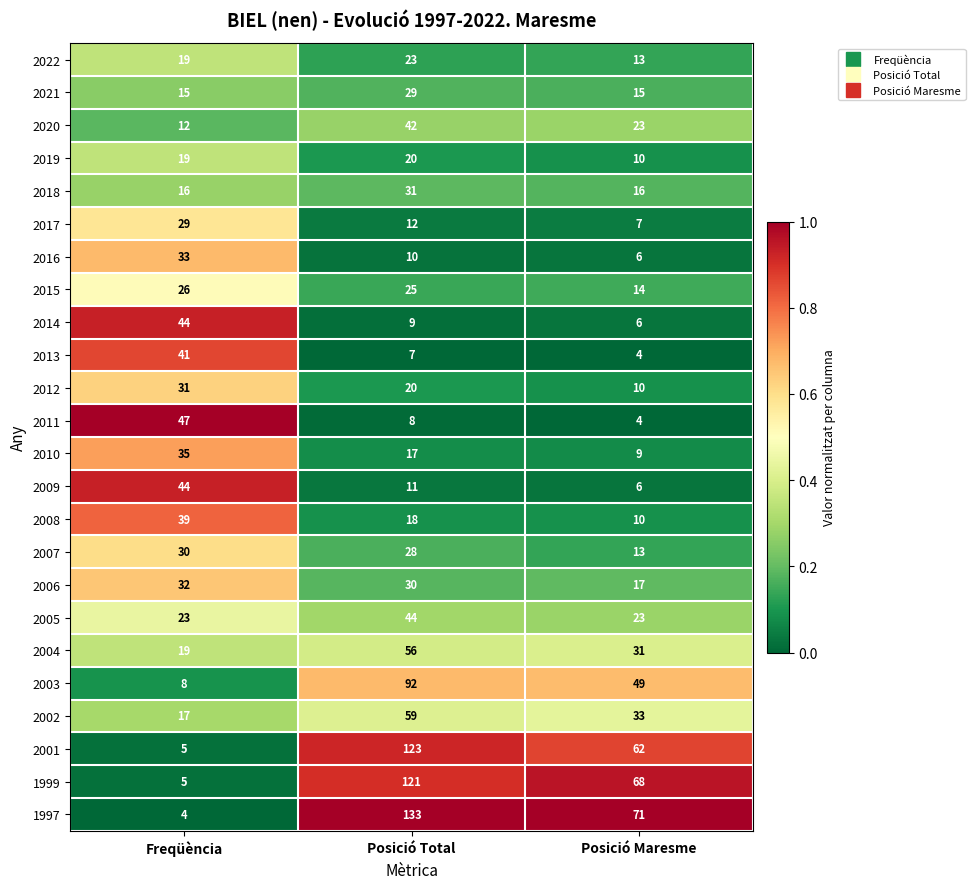

The value of 2013 at Posició Maresme is 6. True or false?

False